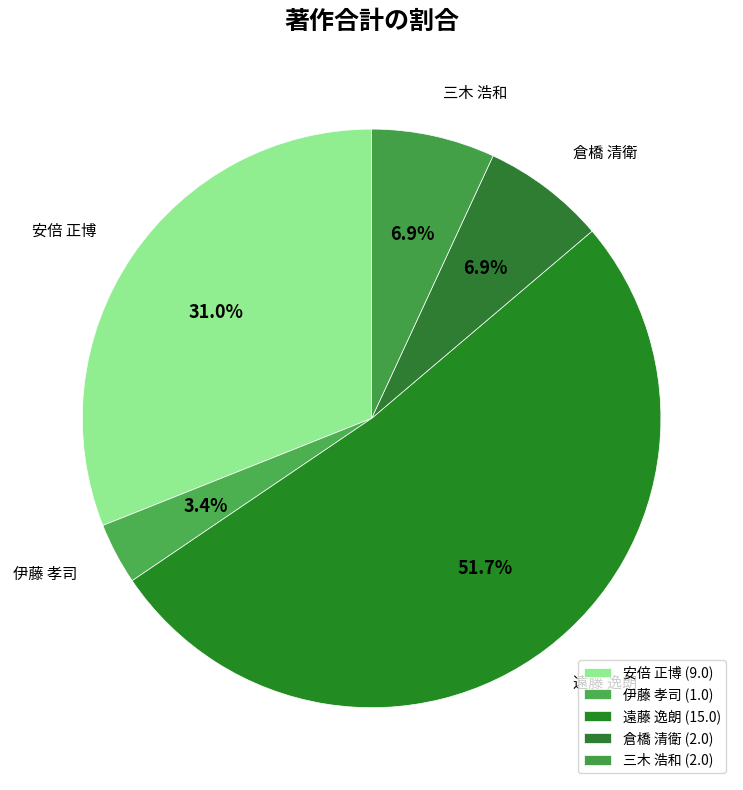

How many slices are in this pie chart?

5